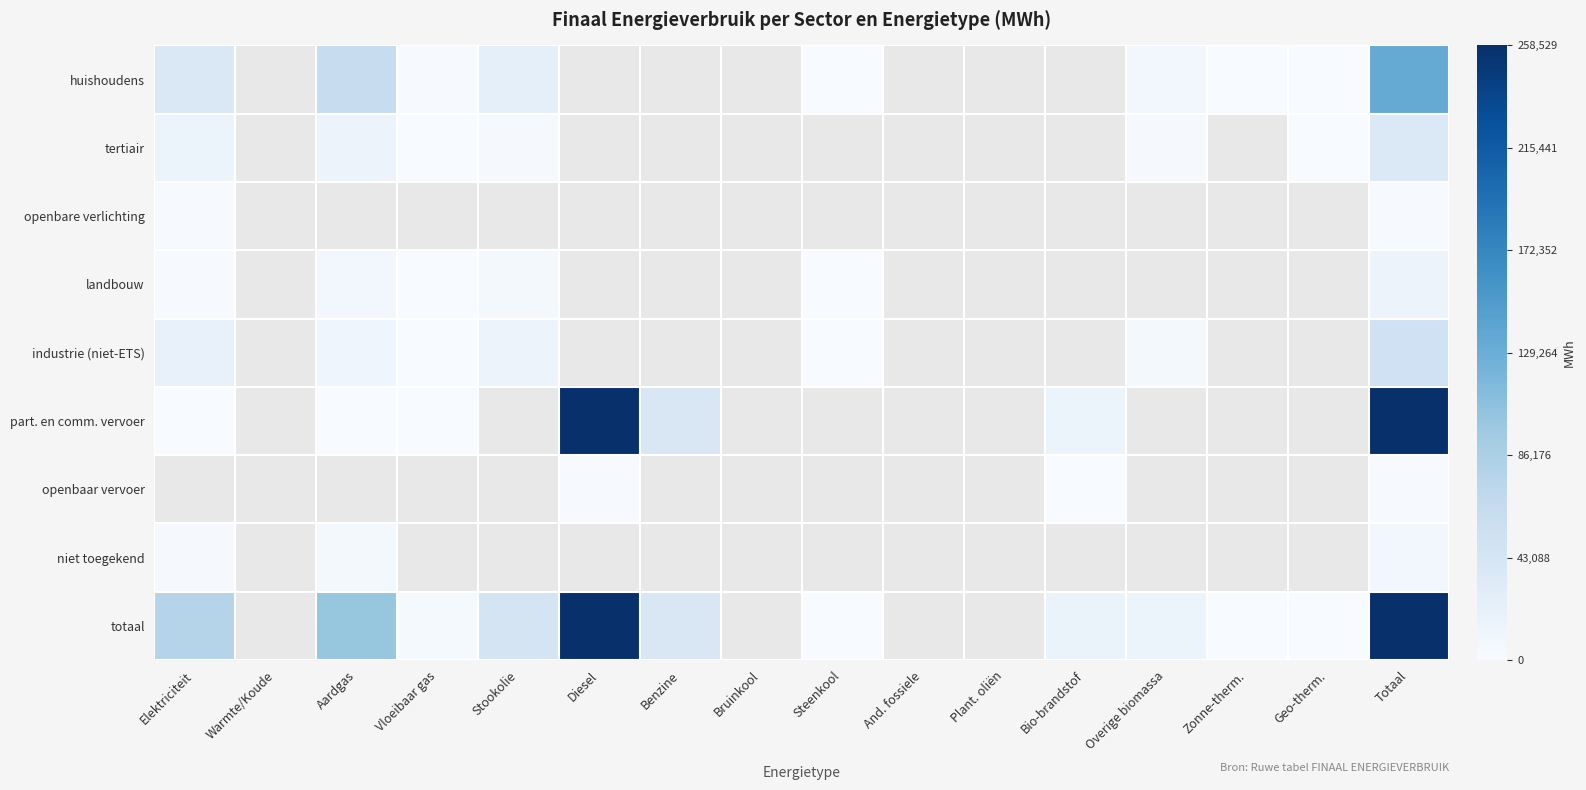

What is the minimum value shown in the chart?

16.8